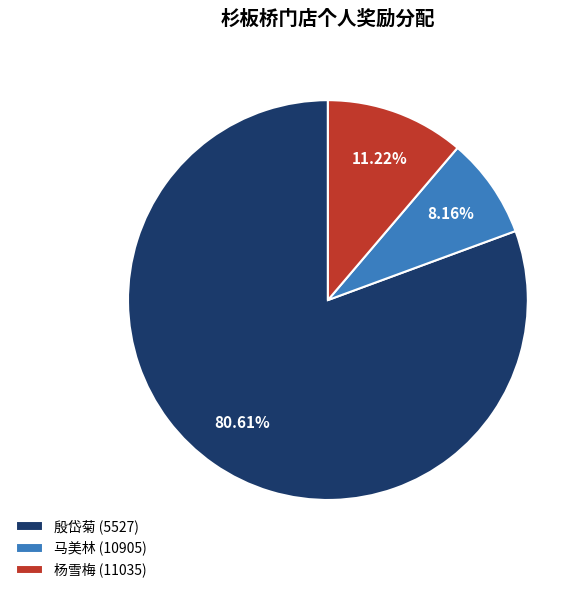

The 杨雪梅 (11035) slice represents 11% of the pie. True or false?

True